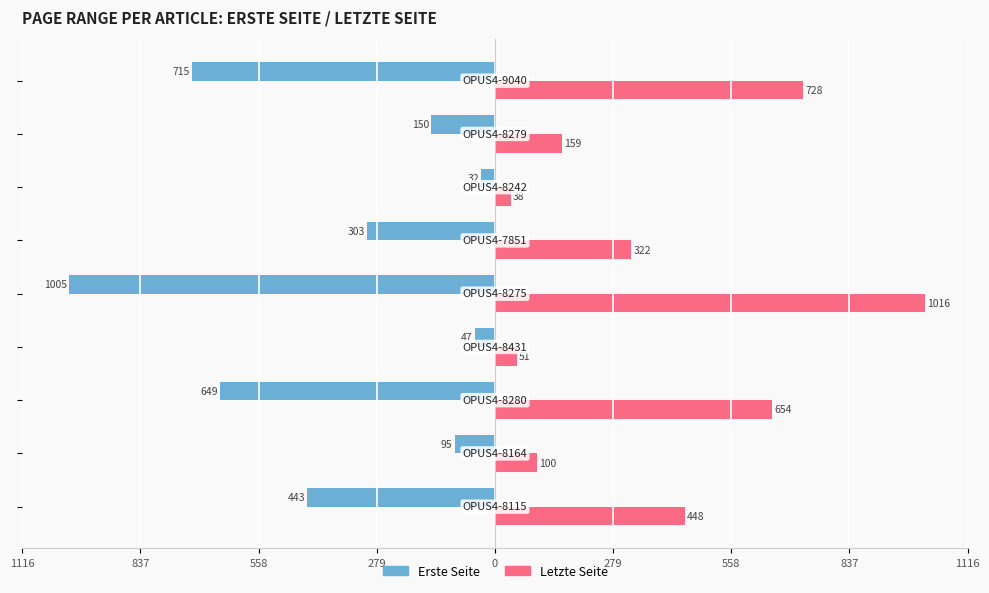

Reading left to right, extract all data points from this chart.

Erste Seite: -443	-95	-649	-47	-1005	-303	-32	-150	-715
Letzte Seite: 448	100	654	51	1016	322	38	159	728